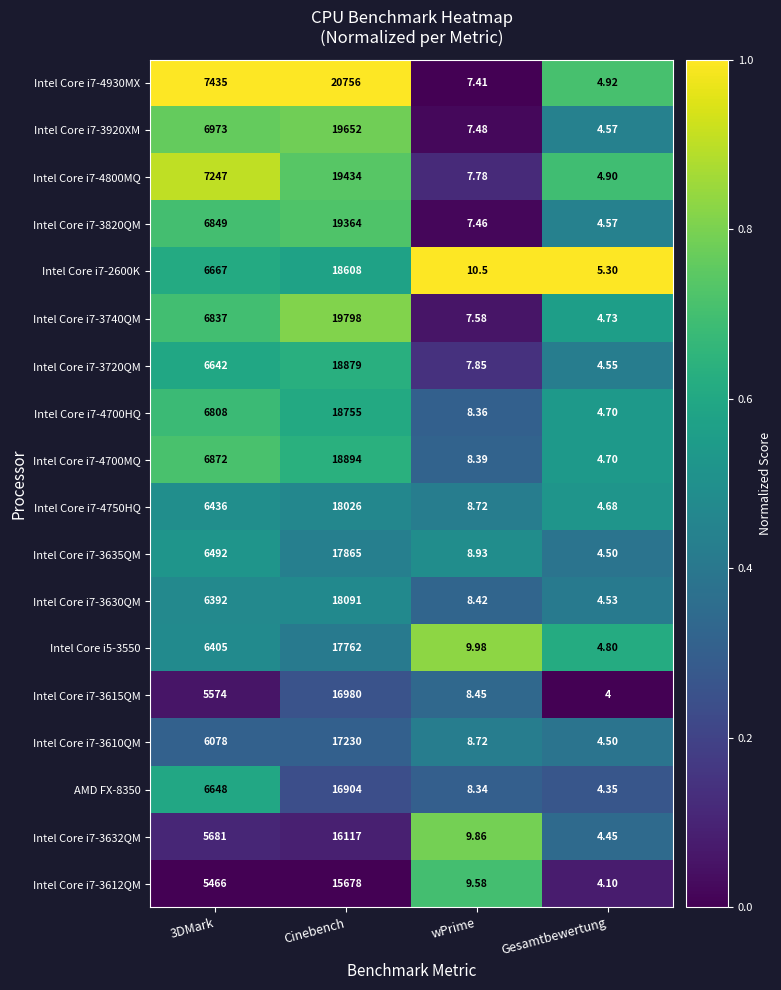

Which category has the highest value in the Intel Core i7-3632QM series?

Cinebench